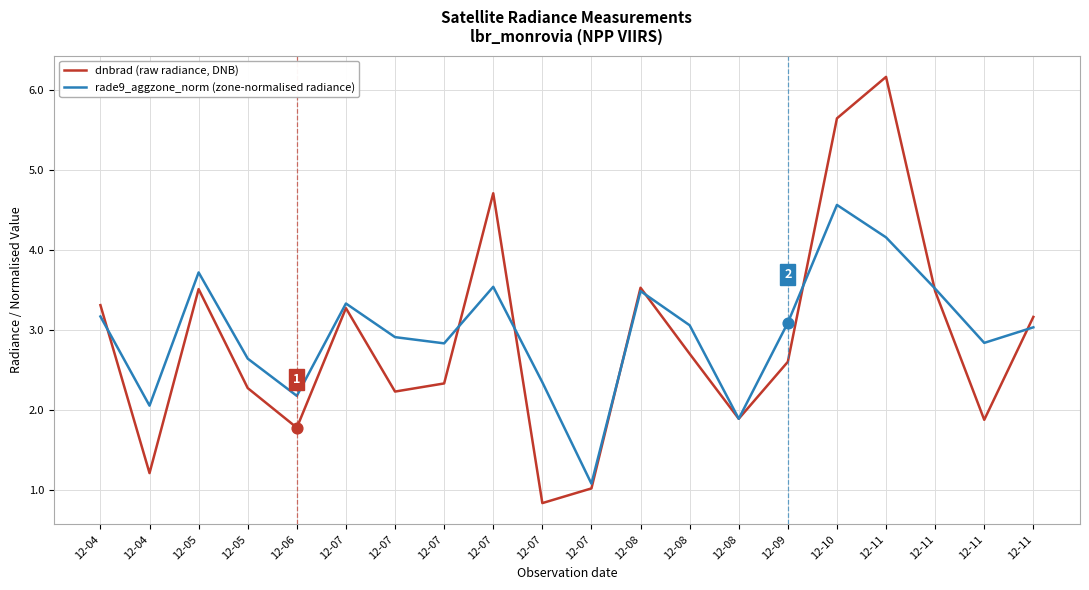

At which category is the sum across all series the highest?

12-11